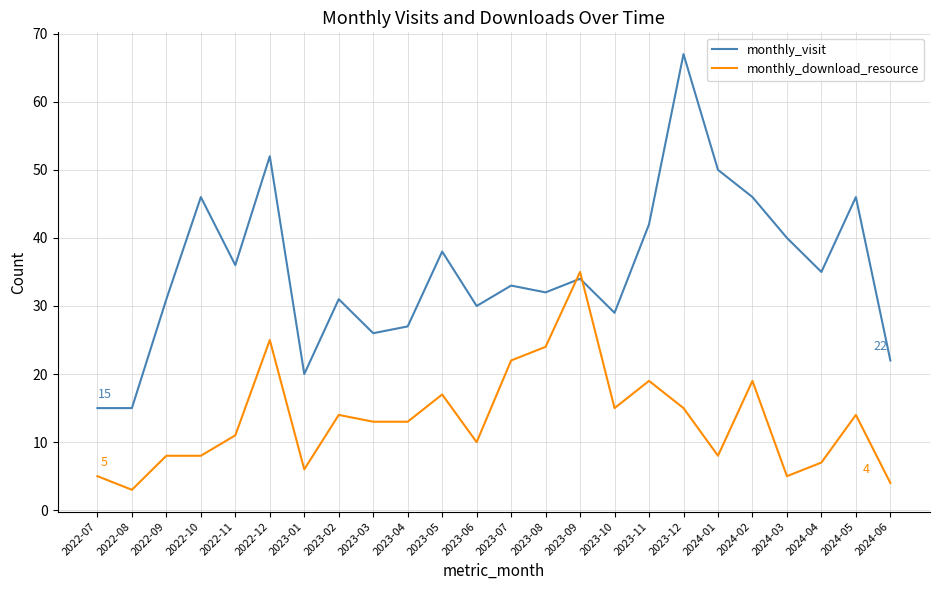

At which label does monthly_download_resource reach its peak?

2023-09